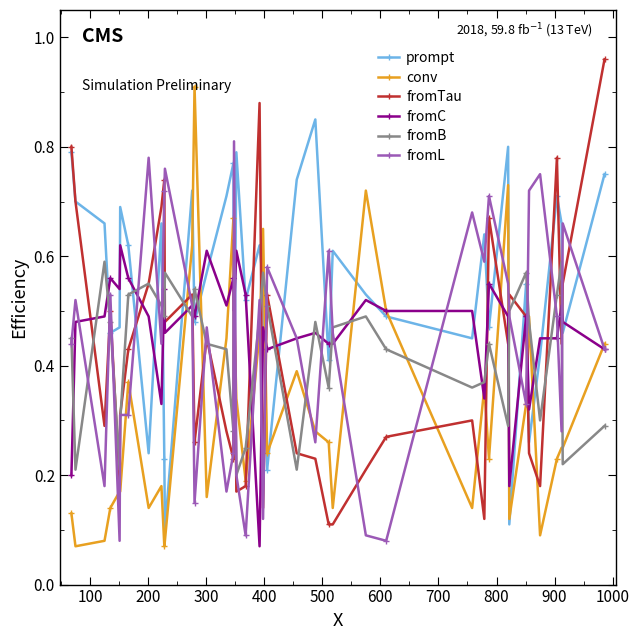

In fromB, how many points are lower than both neighbors (excluding endpoints)?

12